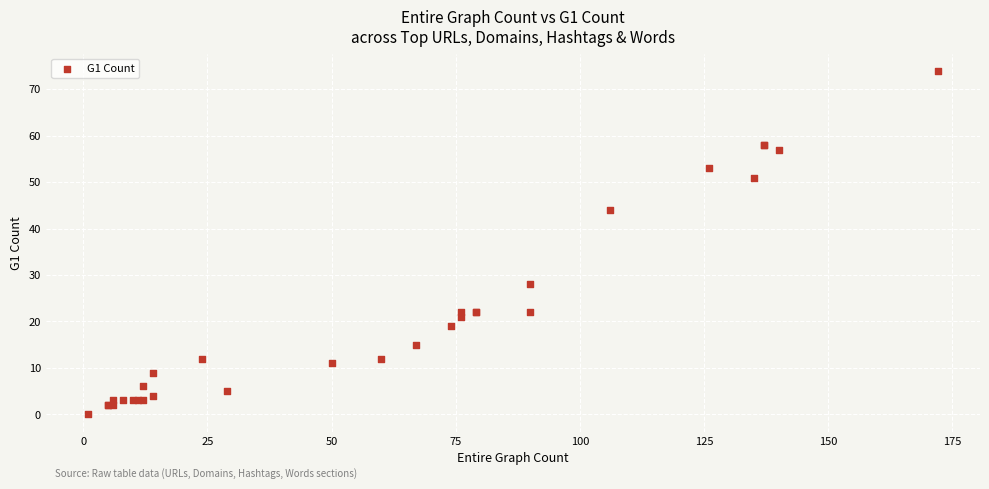

What Y value in the scatter plot is closest to 37?

44